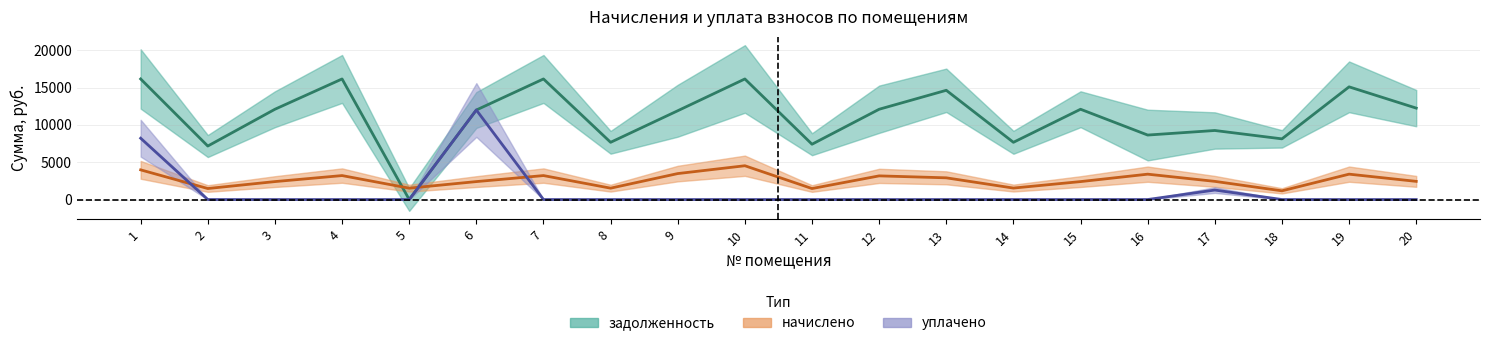

What is the difference between the начислено values at 15 and 18?

1237.7